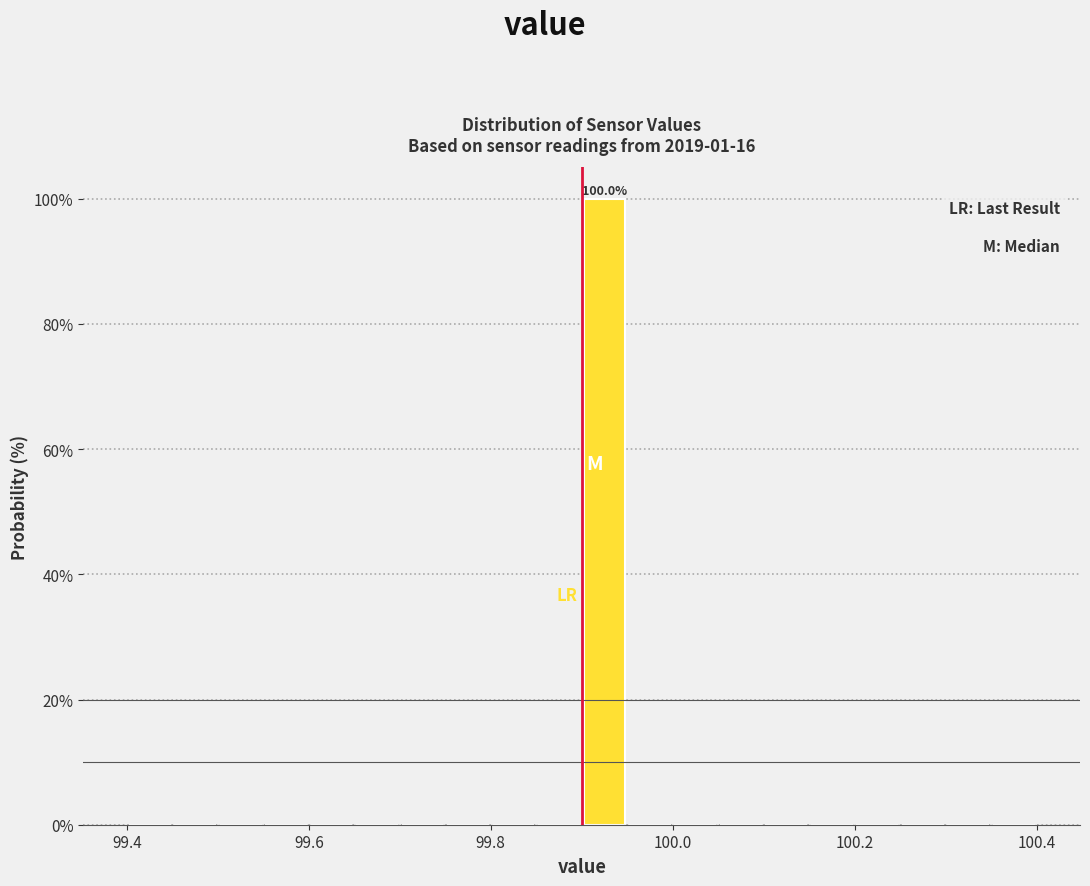

Around what value on the x-axis is the tallest bar? Give the approximate position of its centre, as read against the axis.

99.92